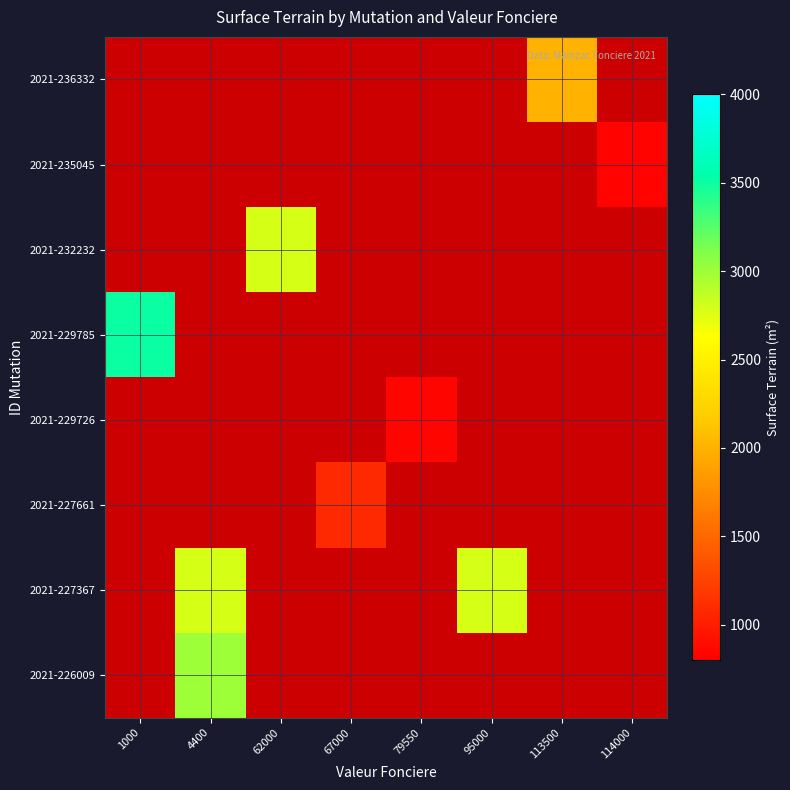

Read the 2021-235045 value at 114000.

828.0